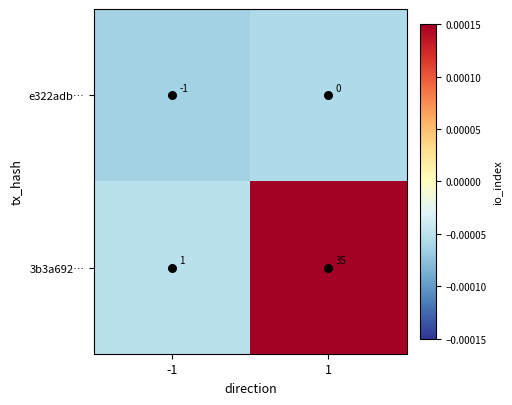

Count the number of categories in the chart.

2